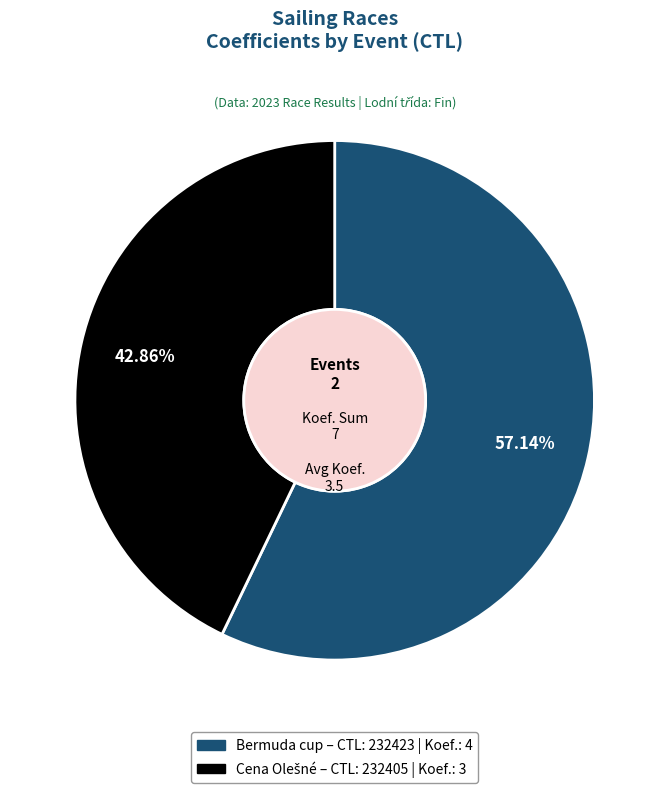

Is there a majority slice in this chart?

Yes